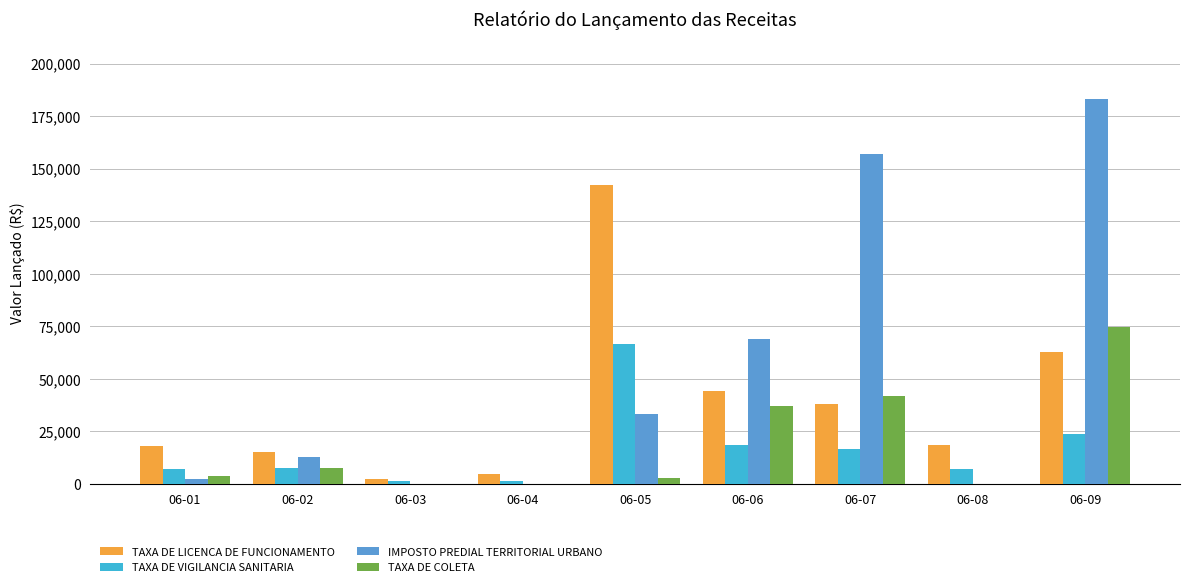

What is the sum of the IMPOSTO PREDIAL TERRITORIAL URBANO values at 06-08 and 06-07?

157002.6